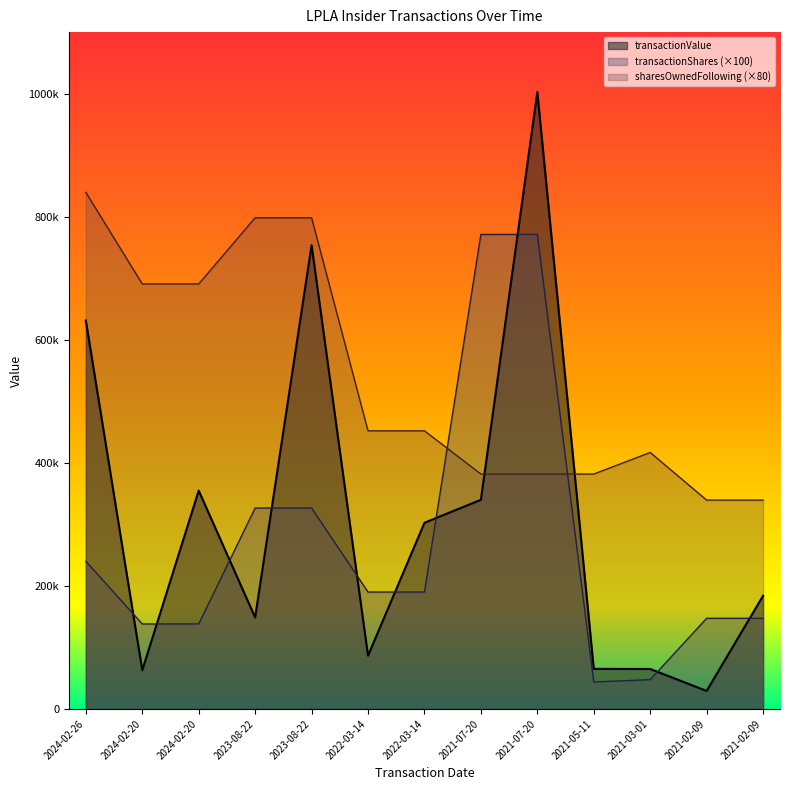

Which series changed the most between 2023-08-22 and 2021-02-09?

transactionValue